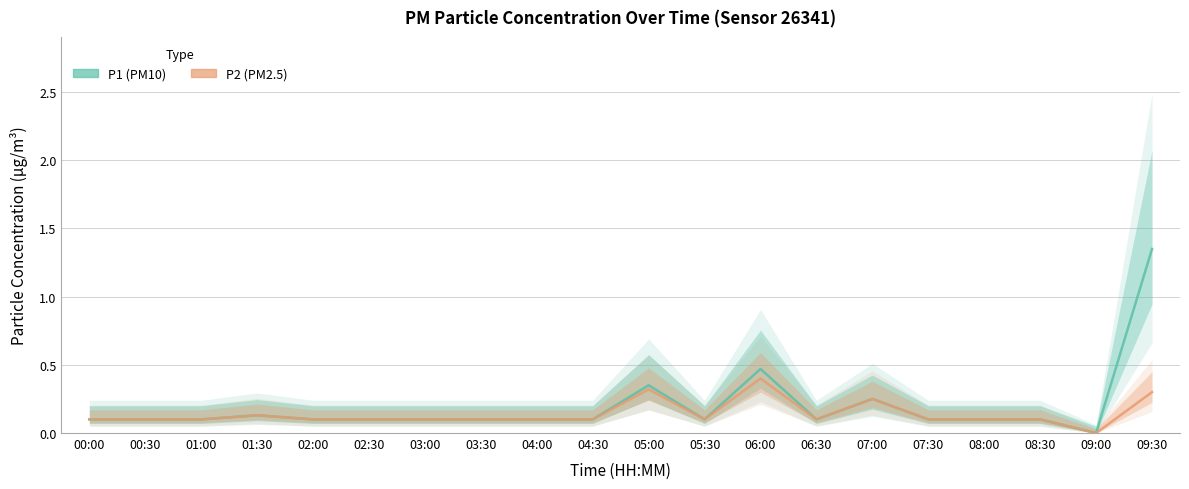

What is the difference between the maximum and minimum values in the P1 series?

1.4